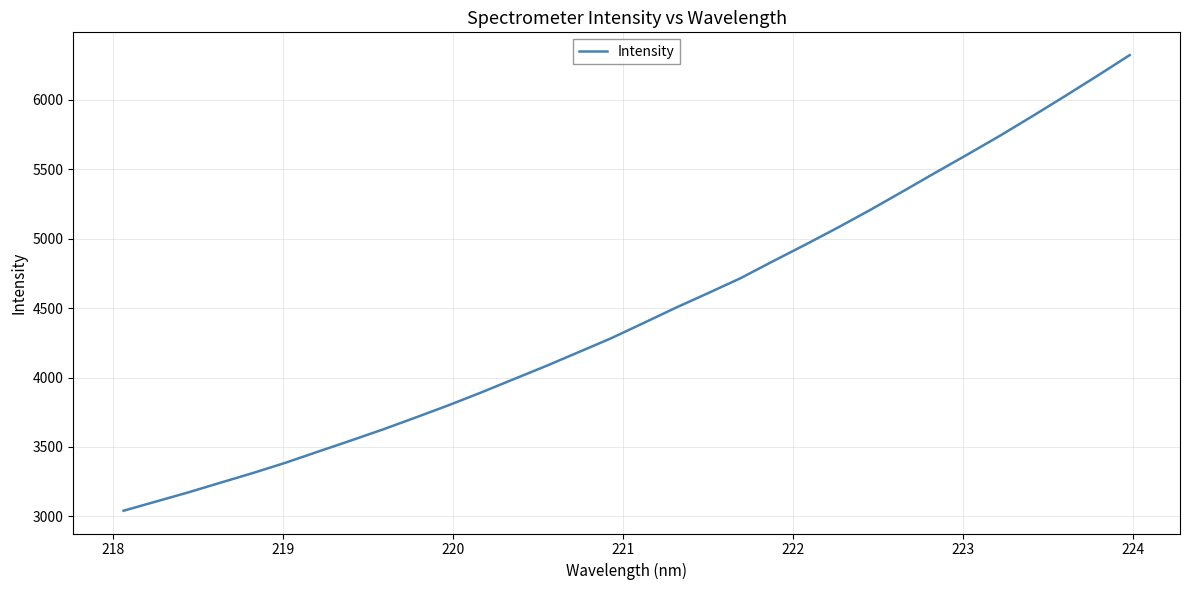

What is the minimum value shown in the chart?

3040.2